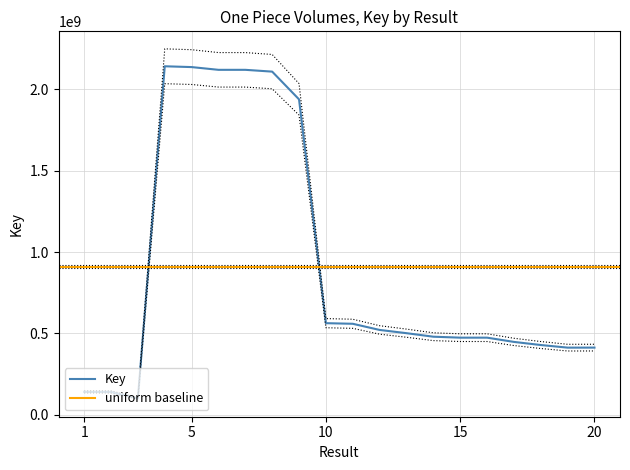

What is the minimum value for Key?

100722126